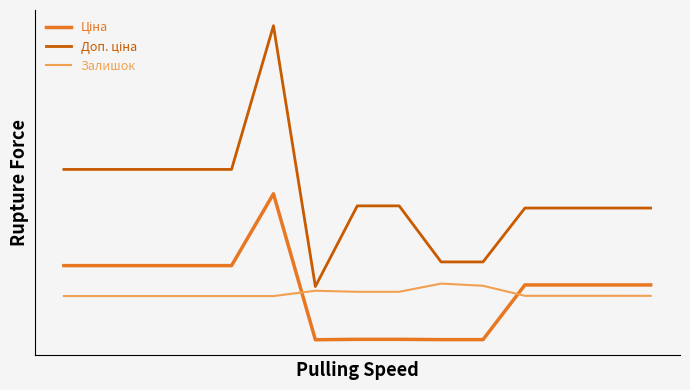

Which series has the widest spread of values?

Доп. ціна